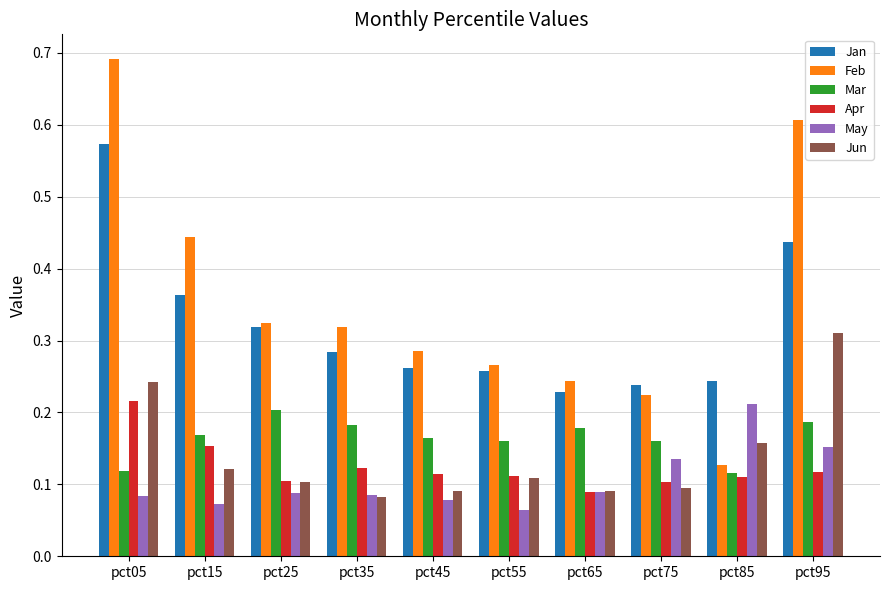

The Apr series shows 0.2 at pct95. True or false?

False